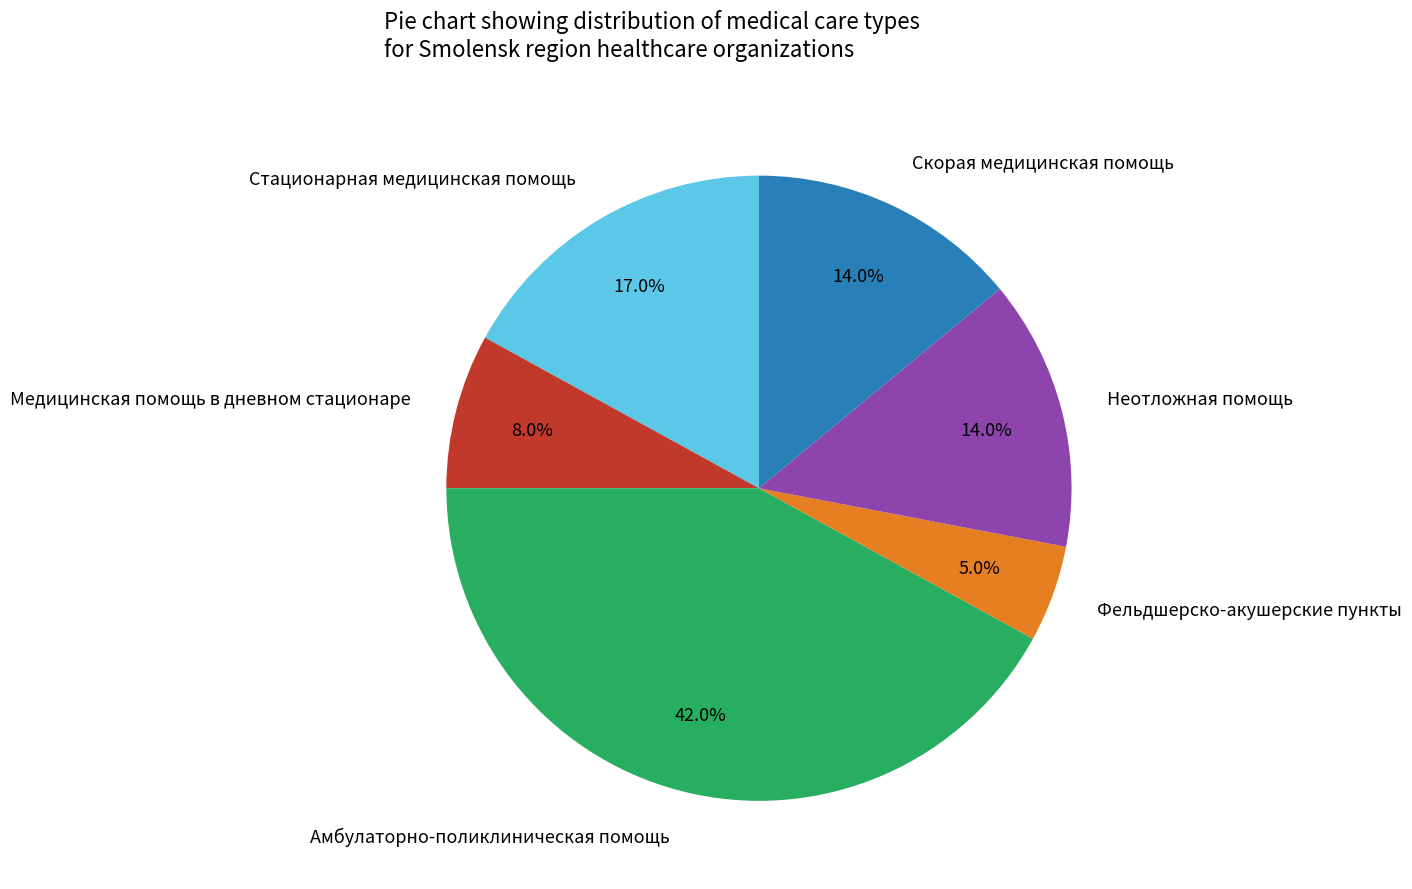

To the nearest percent, what is the difference between the largest and smallest slice percentages?

37%